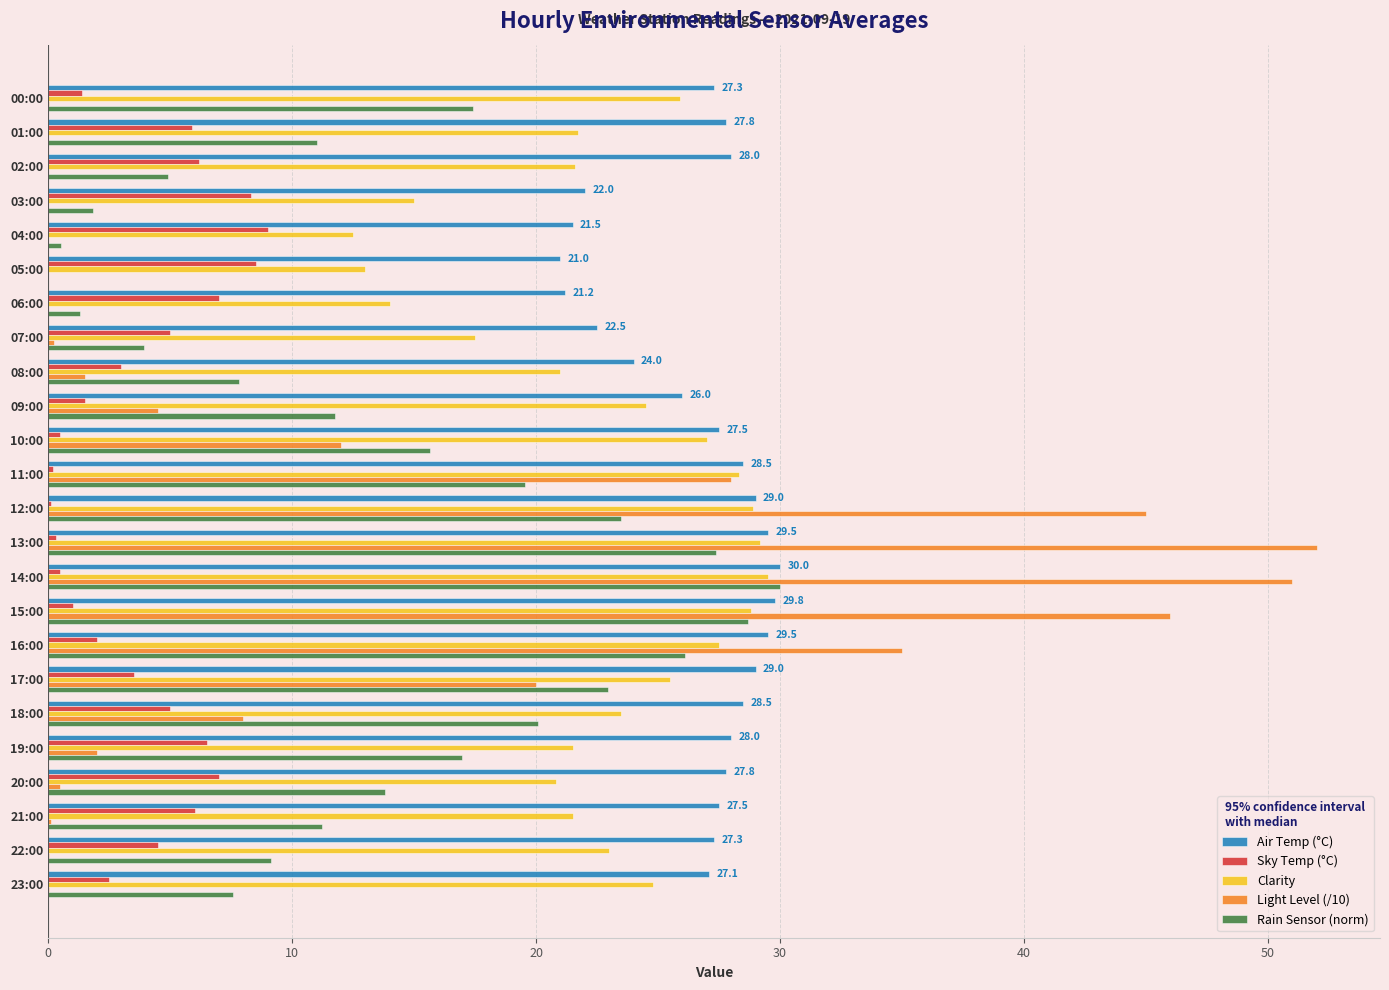

What is the sum of all Sky Temp (°C) values?

95.4